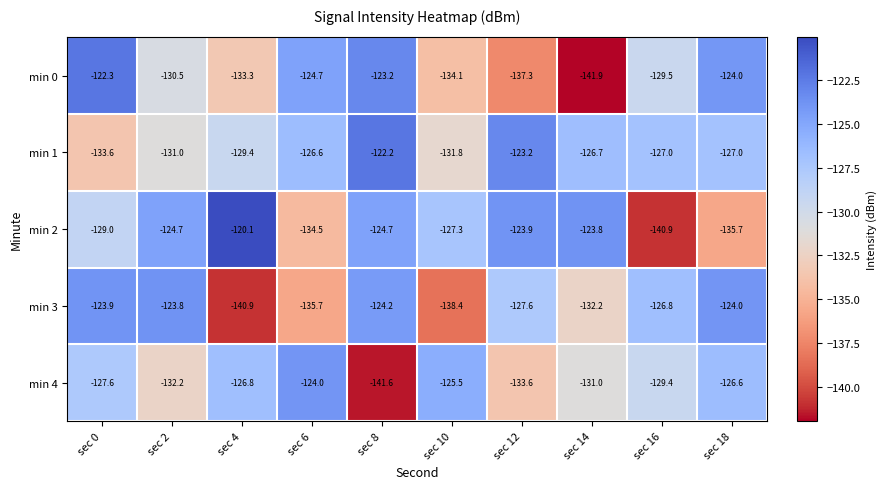

At which category is the sum across all series the highest?

sec 8